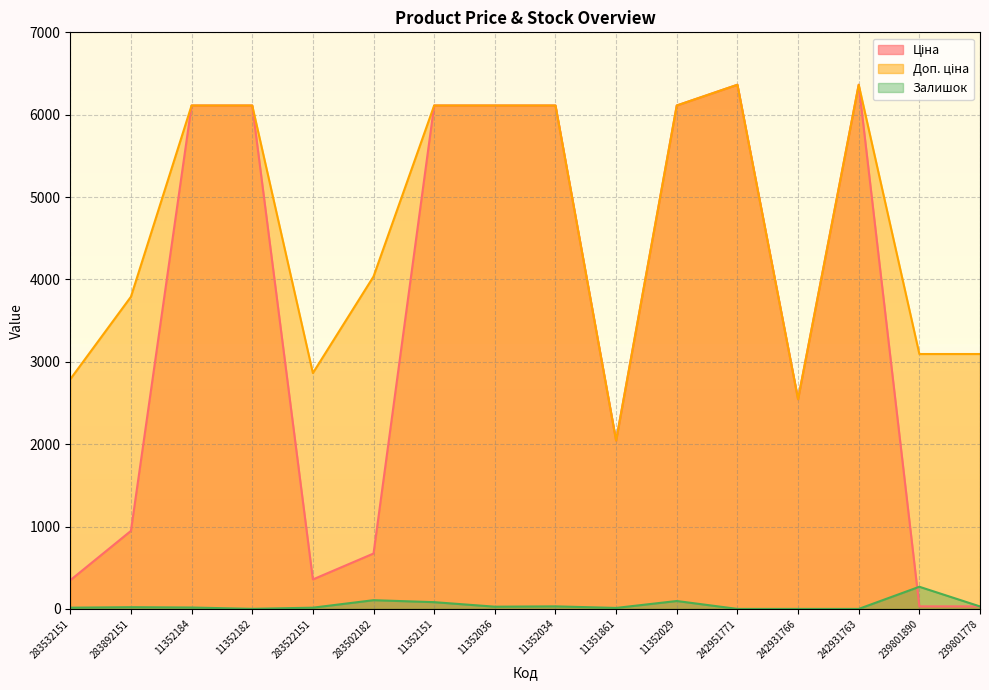

True or false: Залишок and Доп. ціна intersect in this chart.

False